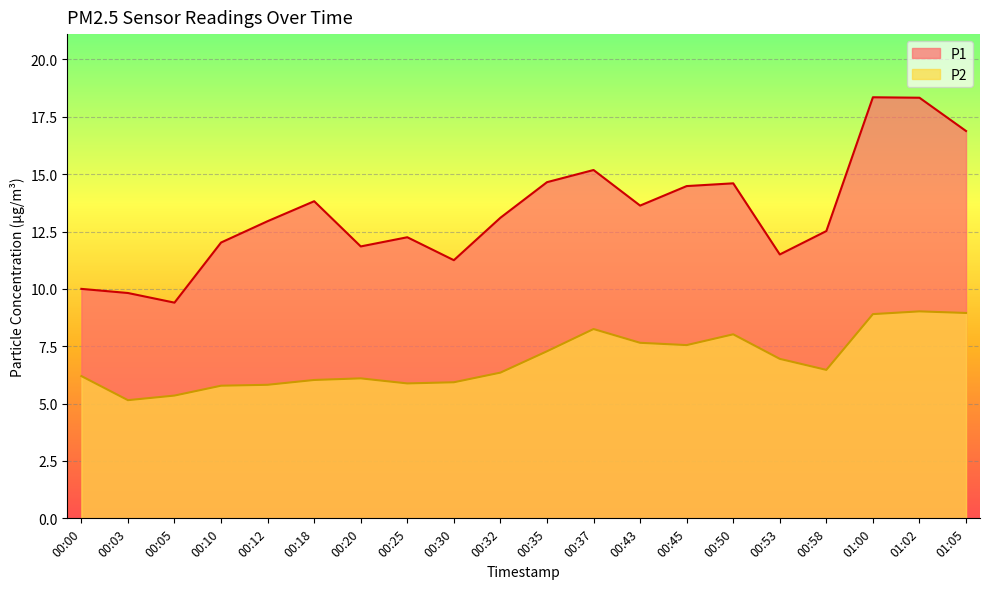

Between 01:05 and 00:20, which is larger?

01:05